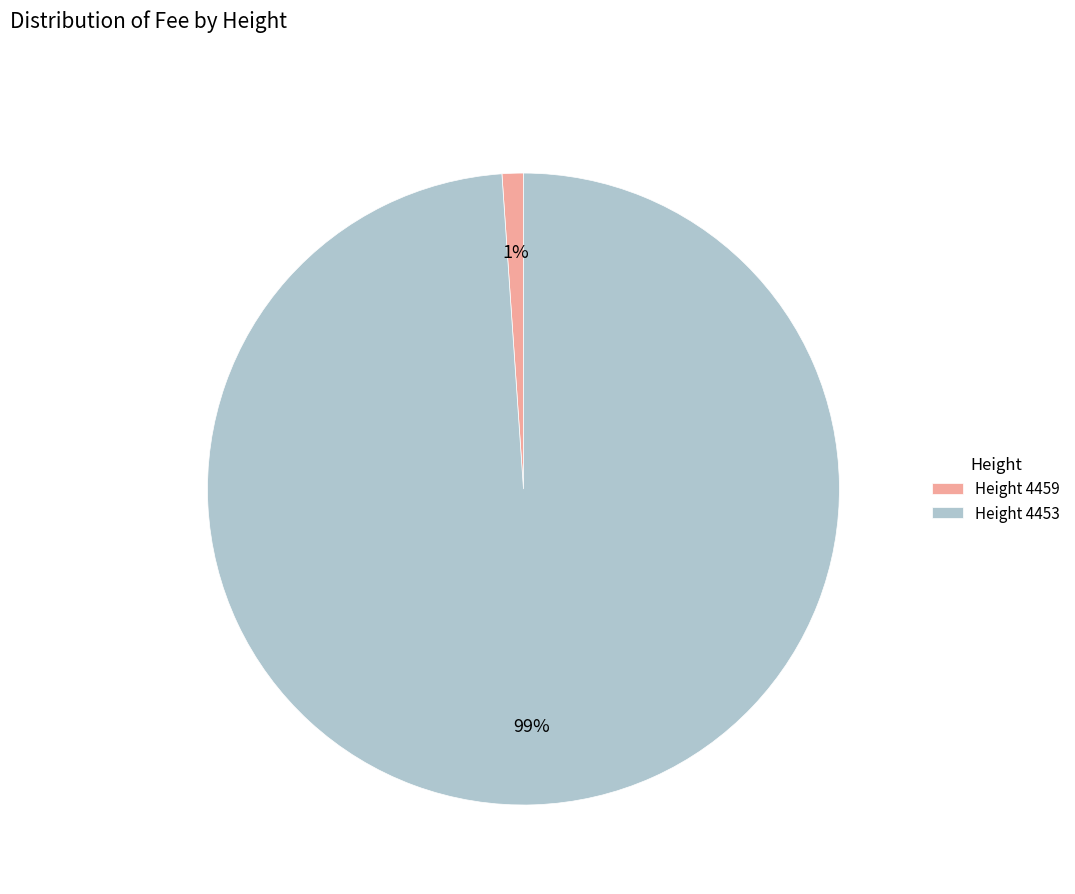

Which has a higher value, Height 4459 or Height 4453?

Height 4453